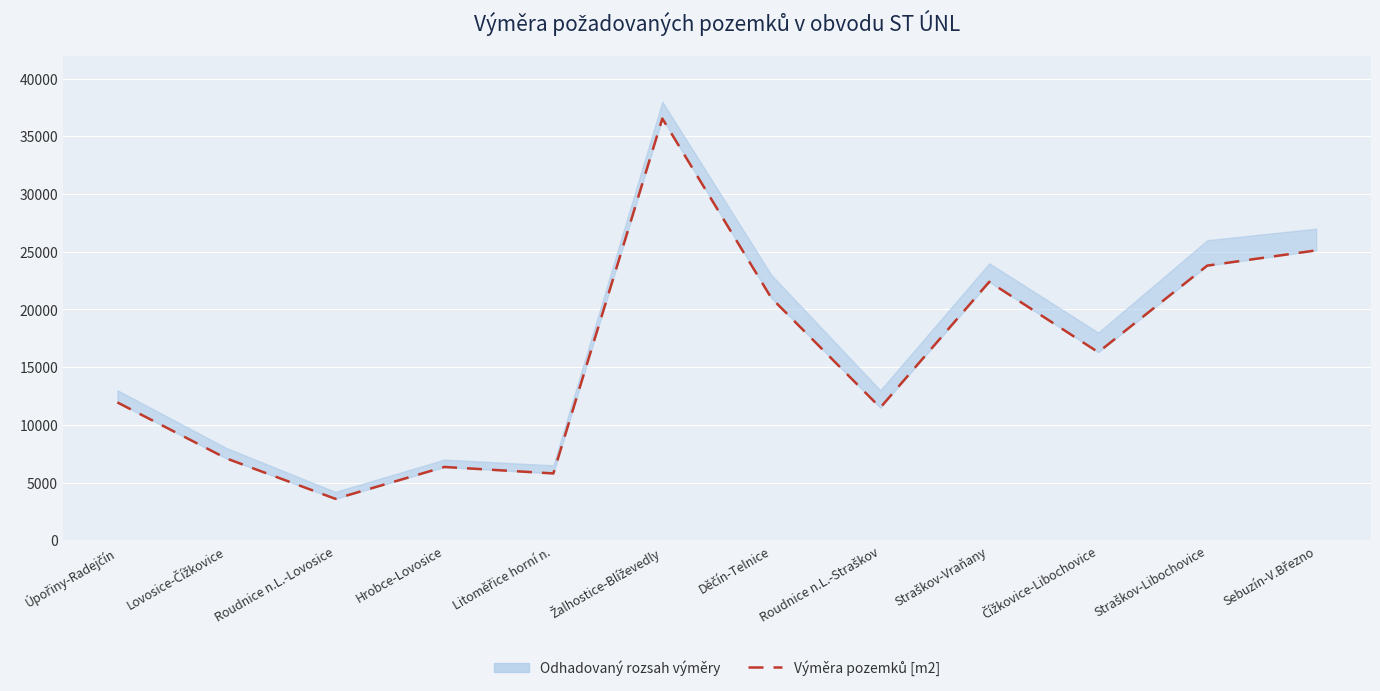

List the labels in order of value, smallest first.

Roudnice n.L.-Lovosice, Litoměřice horní n., Hrobce-Lovosice, Lovosice-Čížkovice, Roudnice n.L.-Straškov, Úpořiny-Radejčín, Čížkovice-Libochovice, Děčín-Telnice, Straškov-Vraňany, Straškov-Libochovice, Sebuzín-V.Březno, Žalhostice-Blíževedly